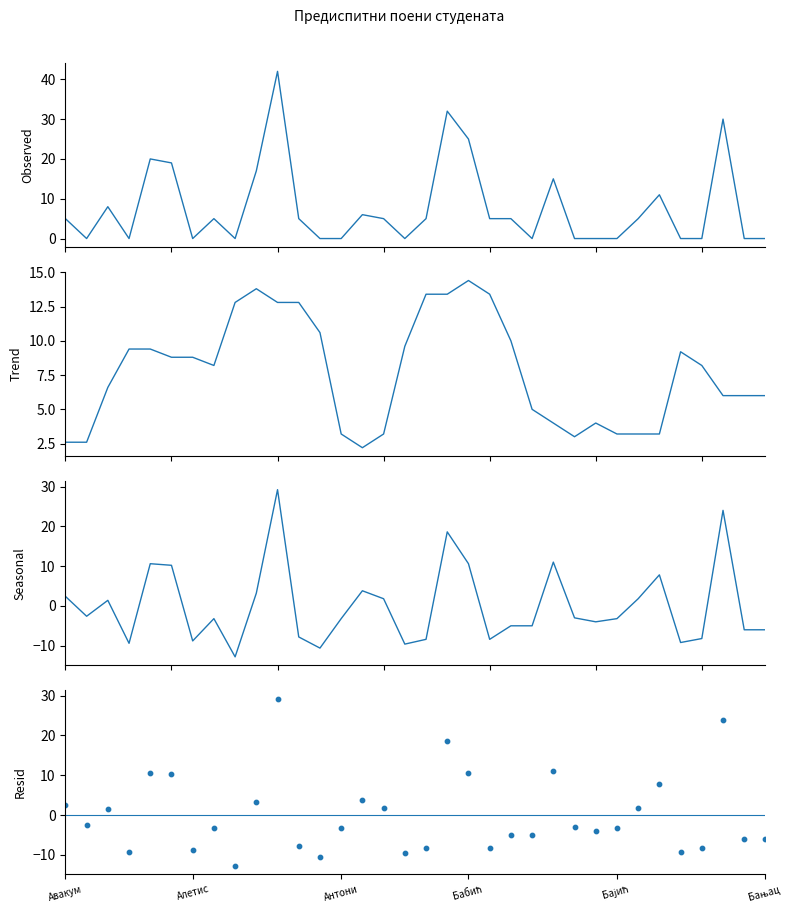

At how many categories does at least one series exceed 25?

3